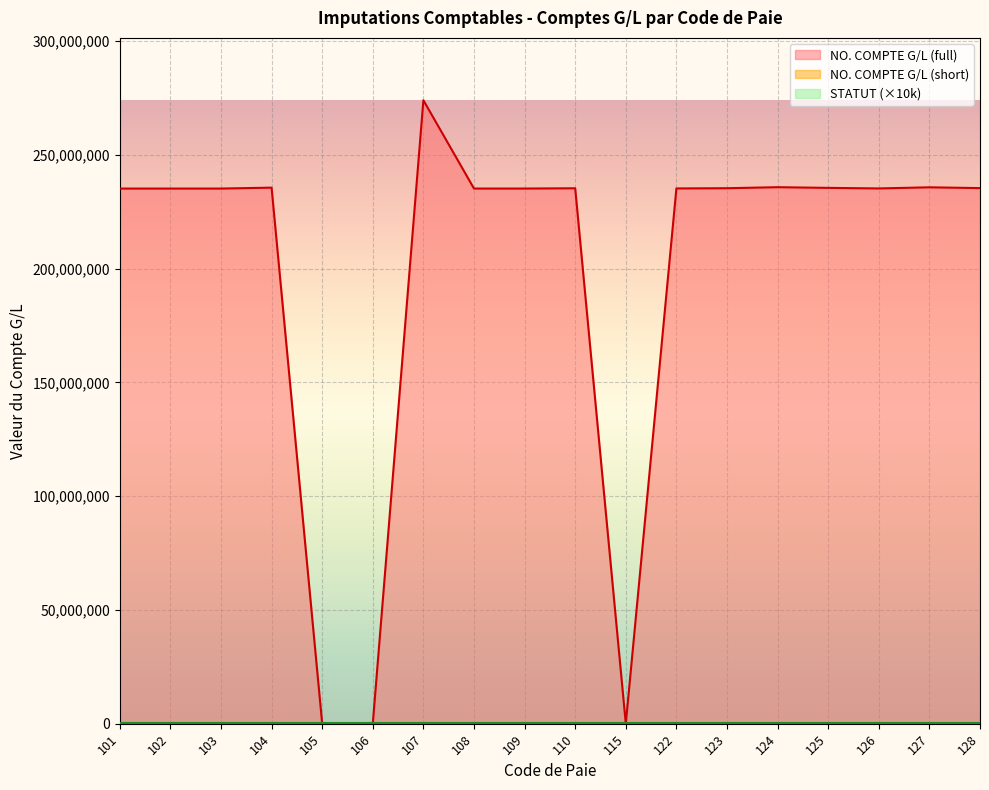

The NO. COMPTE G/L (short) series shows 1506 at 105. True or false?

True